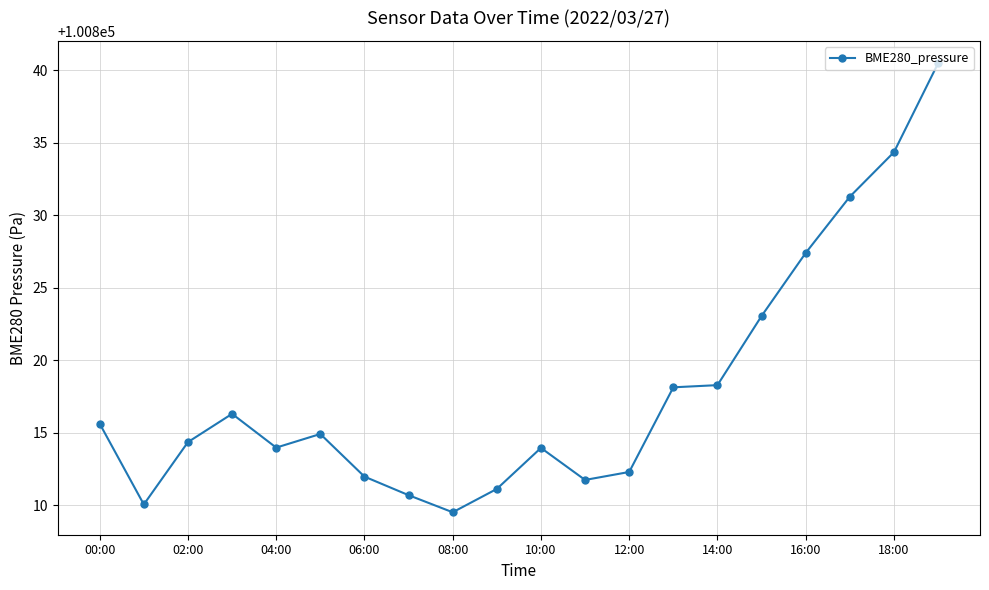

What is the value of the 15th point from the left?

100818.3